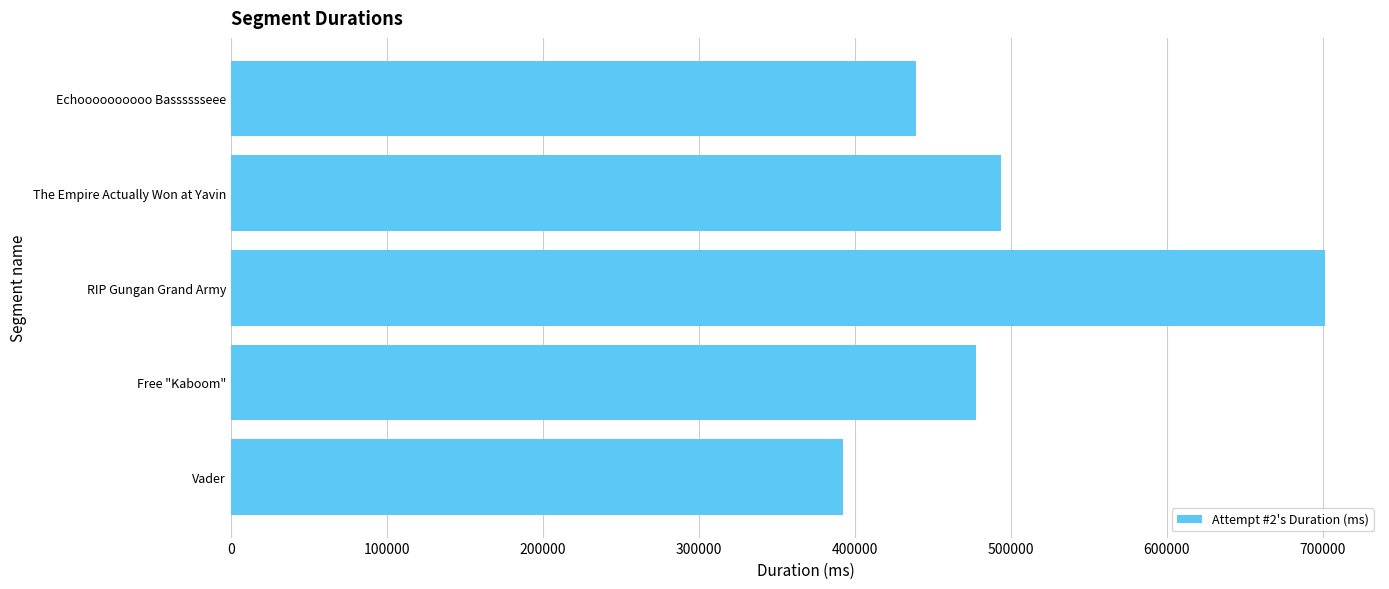

Reading bottom to top, list all the values displayed in this chart.

392299	477408	701549	493794	439176